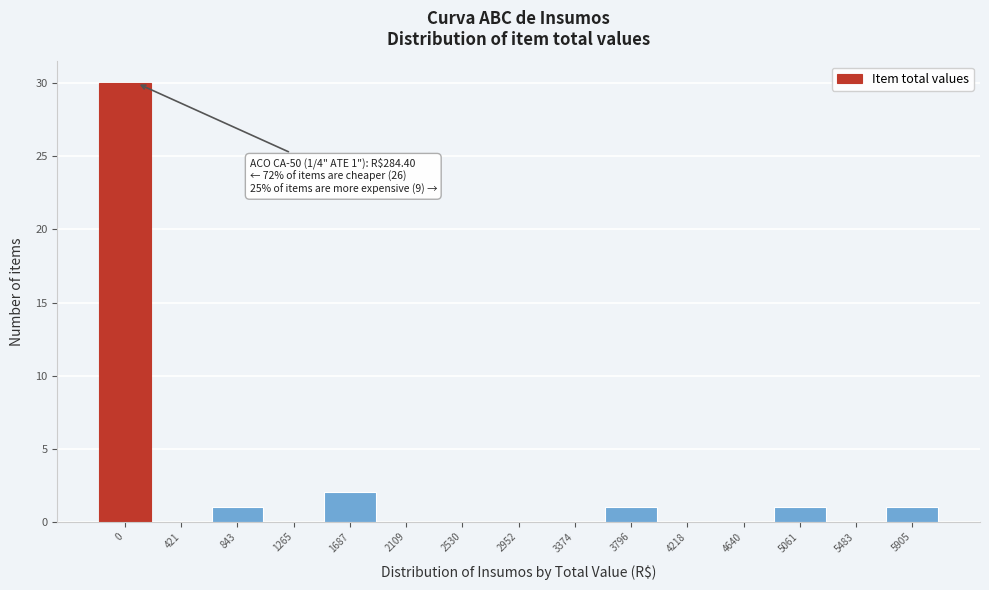

Reading right to left, list all the values displayed in this chart.

5905=1	5483=0	5061=1	4640=0	4218=0	3796=1	3374=0	2952=0	2530=0	2109=0	1687=2	1265=0	843=1	421=0	0=30